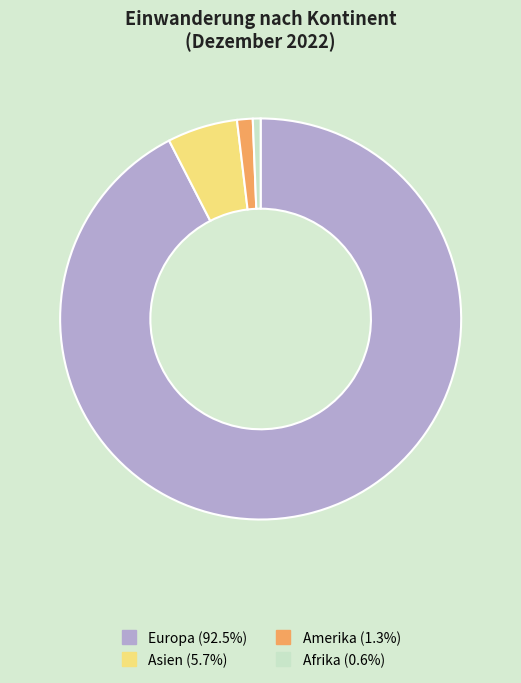

Is there any slice that represents more than half of the pie?

Yes